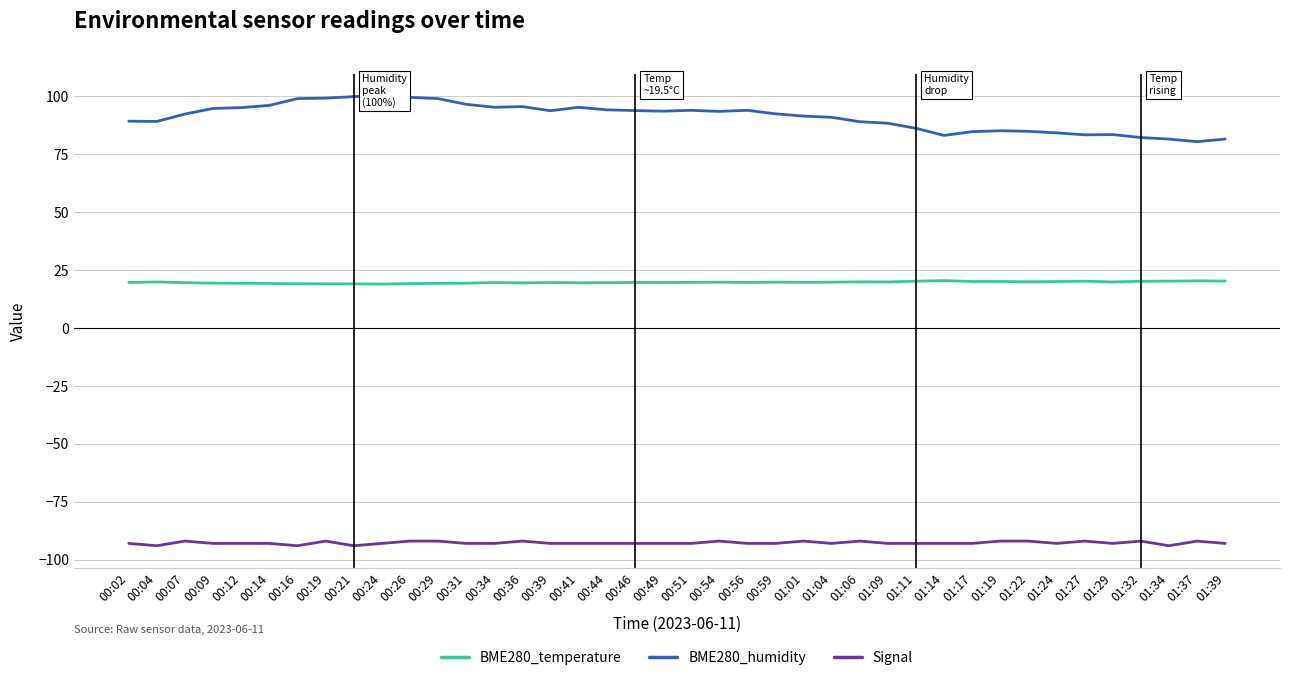

True or false: BME280_humidity has more than 1 points higher than both neighbors.

True